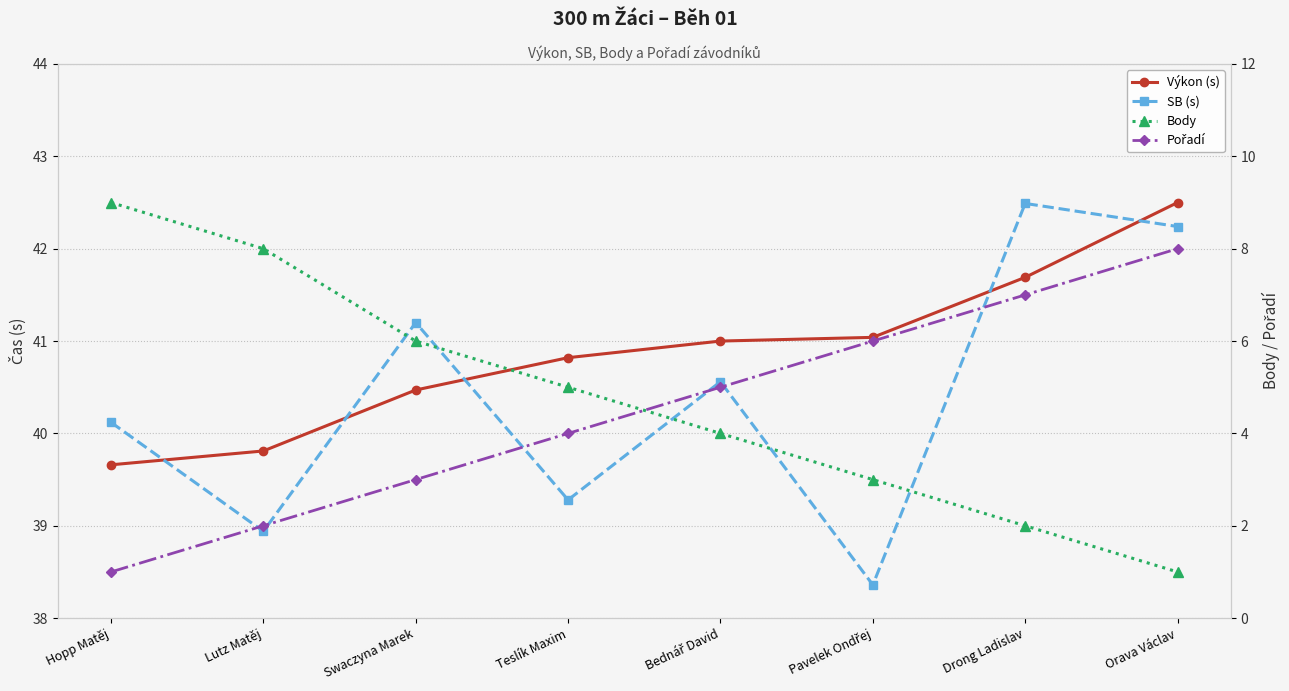

List the series in order of their peak value, highest first.

Výkon (s), SB (s), Body, Pořadí